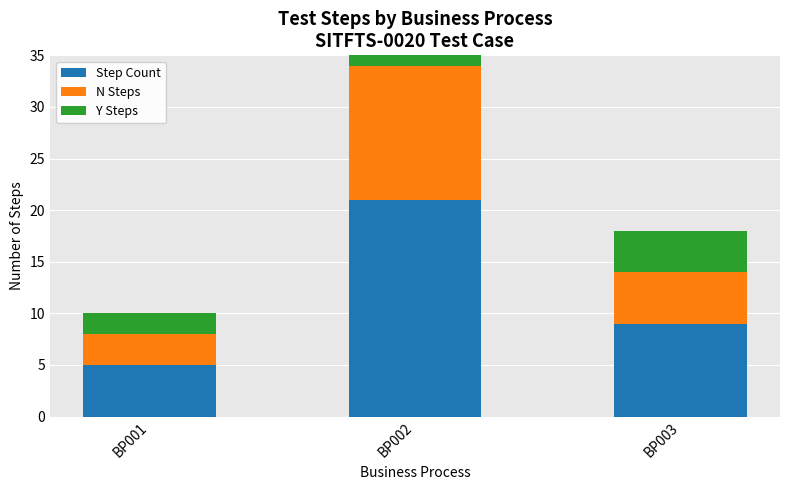

Reading right to left, extract all data points from this chart.

Step Count: 9	21	5
N Steps: 5	13	3
Y Steps: 4	8	2